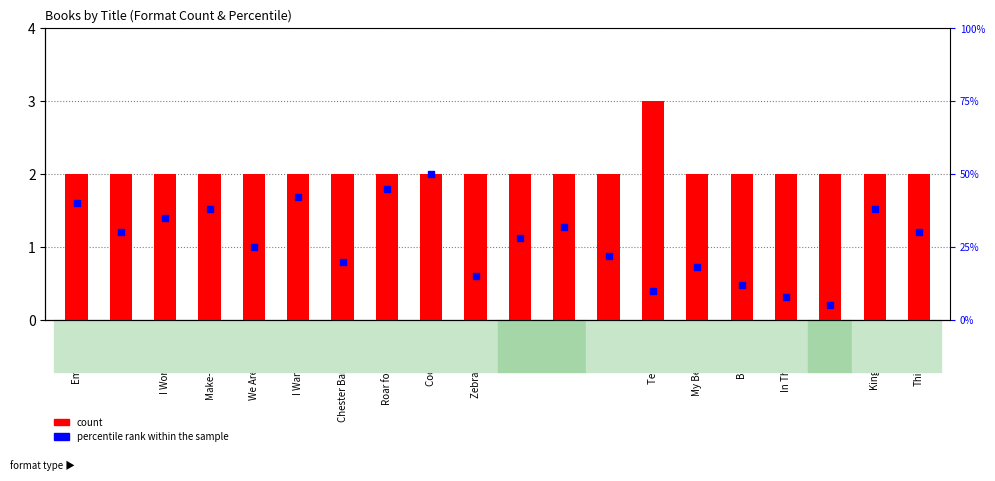

At how many categories does at least one series exceed 21?

13